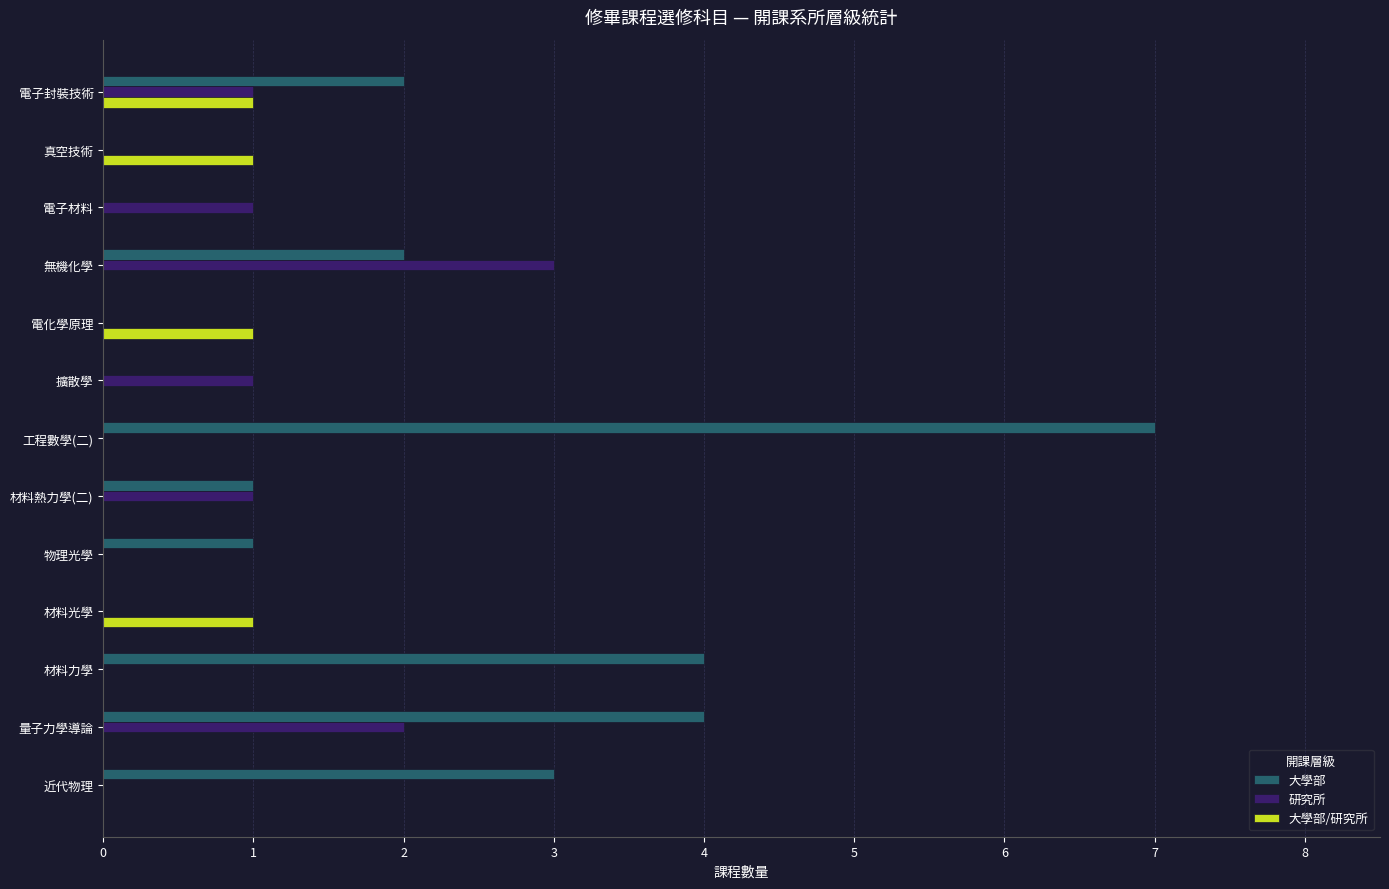

The value of 大學部/研究所 at 無機化學 is 0. True or false?

True